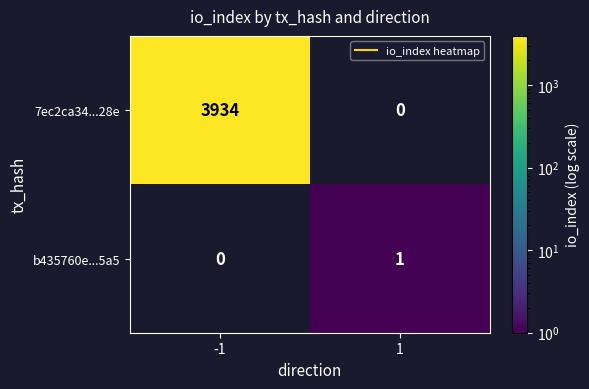

The value of 7ec2ca34...28e at -1 is 5939.1. True or false?

False